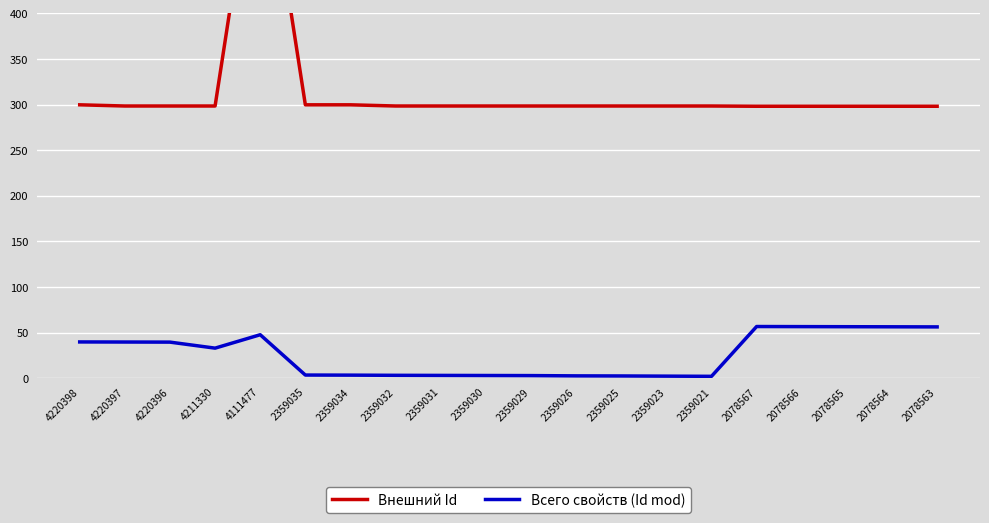

True or false: Всего свойств (Id mod) has more than 1 points higher than both neighbors.

True